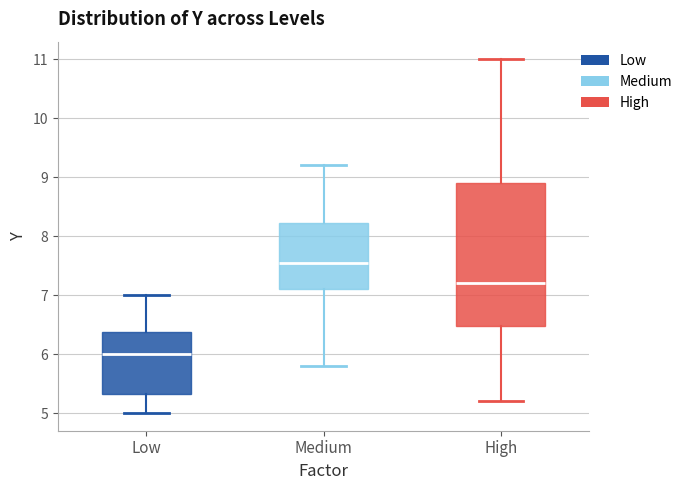

Where is the upper edge of the box for Low on the y-axis? The values are not printed on the chart, so give them approximately, as read against the axis.

6.4